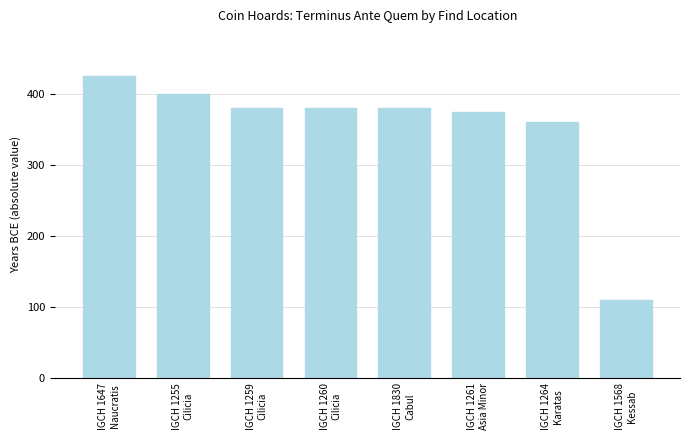

What is the greatest value displayed?

425